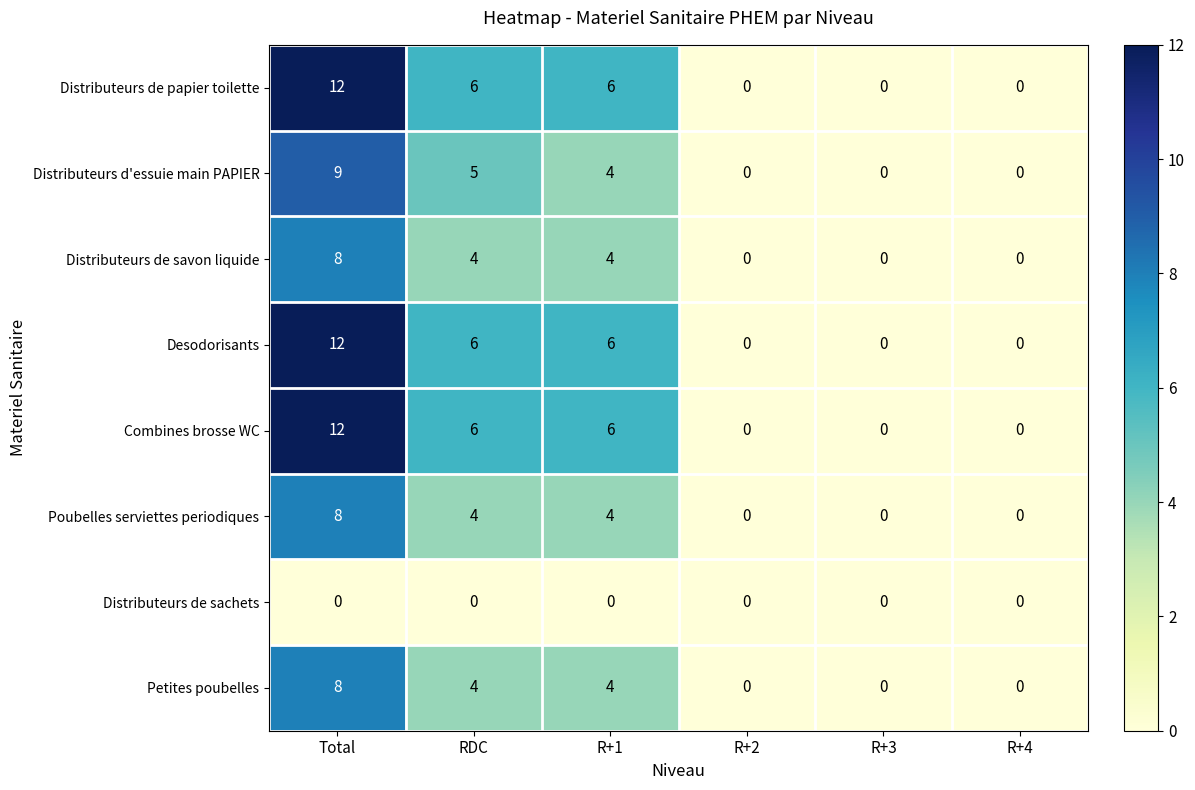

What is the maximum value for Distributeurs de savon liquide?

8